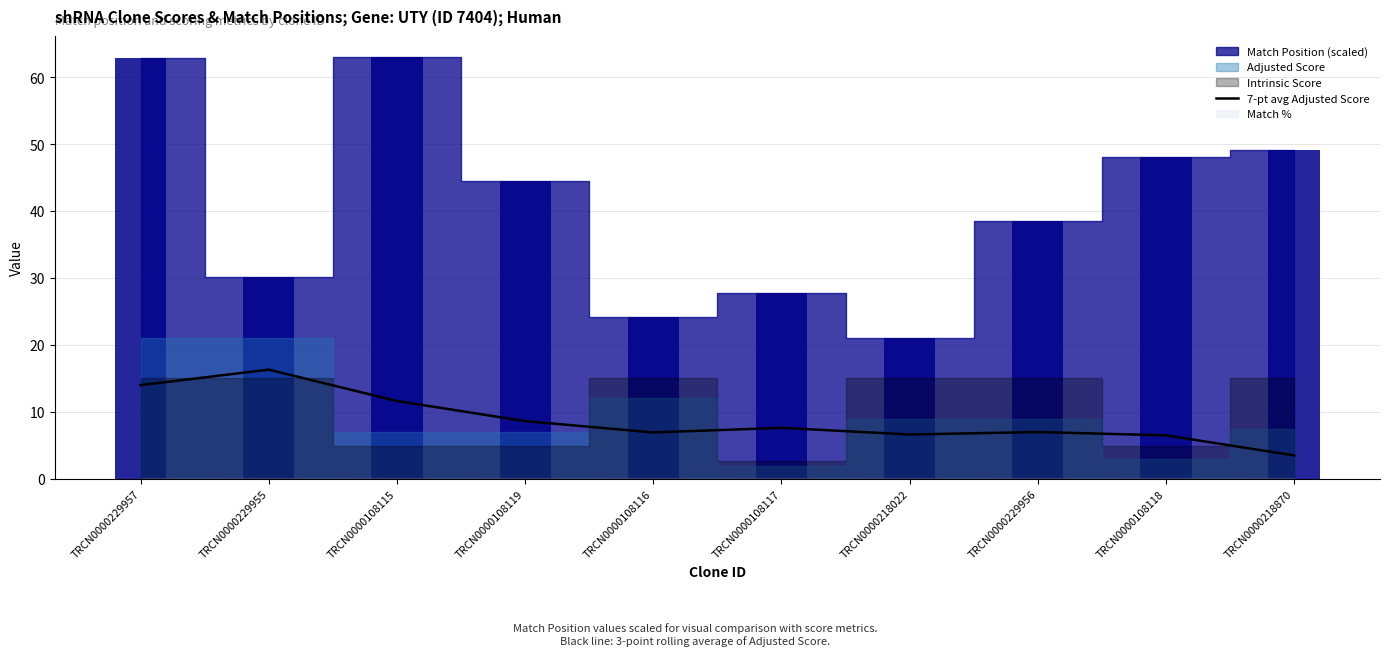

Reading left to right, extract all data points from this chart.

TRCN0000229957=14.0	TRCN0000229955=16.3	TRCN0000108115=11.6	TRCN0000108119=8.6	TRCN0000108116=6.9	TRCN0000108117=7.6	TRCN0000218022=6.6	TRCN0000229956=7.0	TRCN0000108118=6.5	TRCN0000218870=3.5